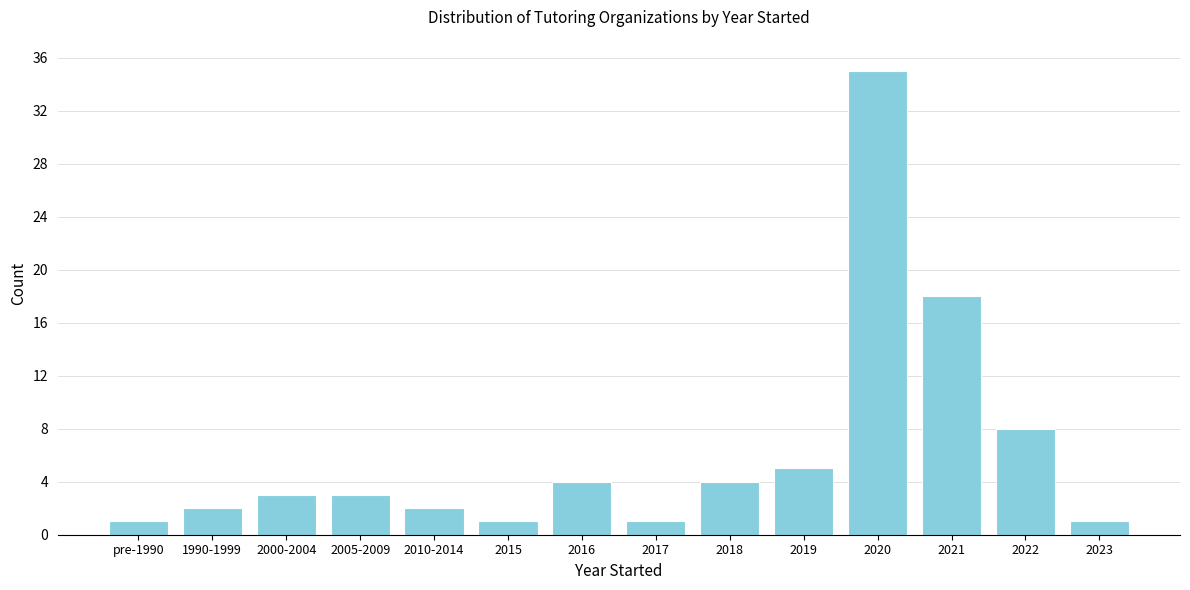

Reading left to right, what are all the values shown in this chart?

pre-1990=1	1990-1999=2	2000-2004=3	2005-2009=3	2010-2014=2	2015=1	2016=4	2017=1	2018=4	2019=5	2020=35	2021=18	2022=8	2023=1